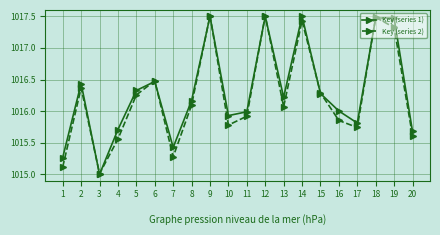

True or false: Key (series 1) has more than 0 interior local peaks.

True